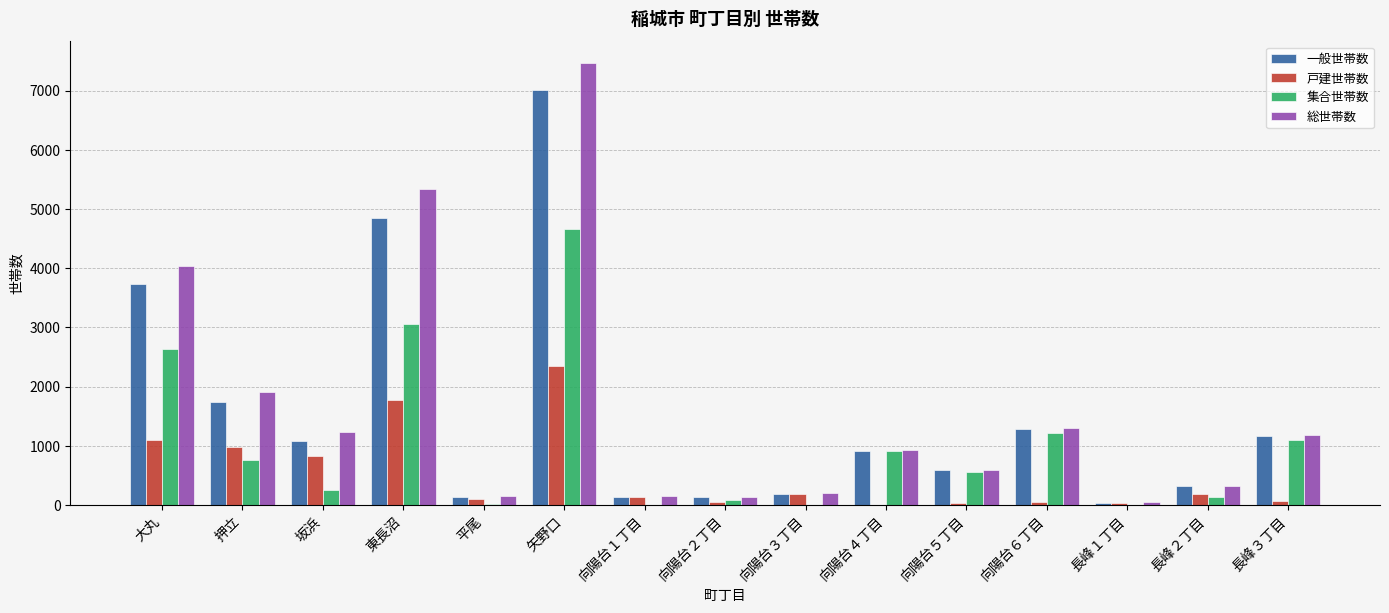

What is the spread (max minus min) of values at 平尾?

131